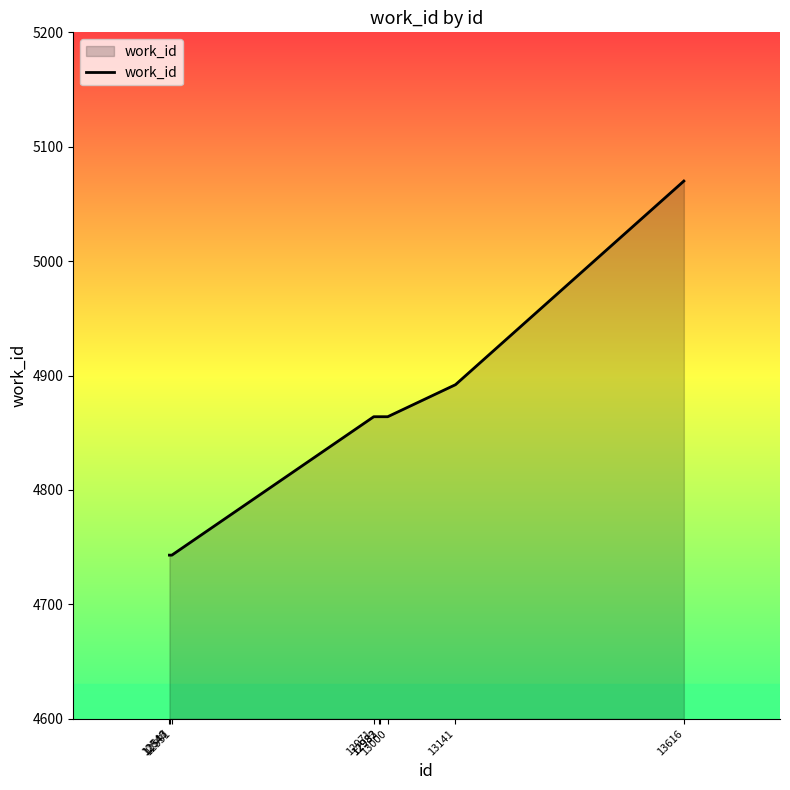

The chart shows a value of 2391 at 13616. True or false?

False